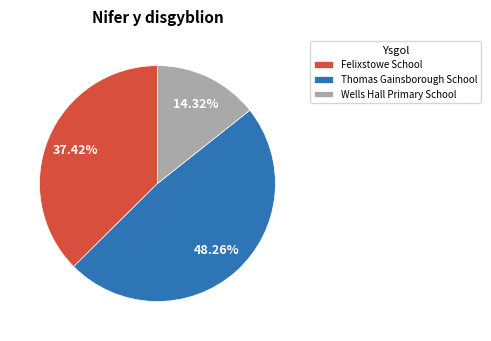

True or false: Thomas Gainsborough School accounts for 48% of the total.

True